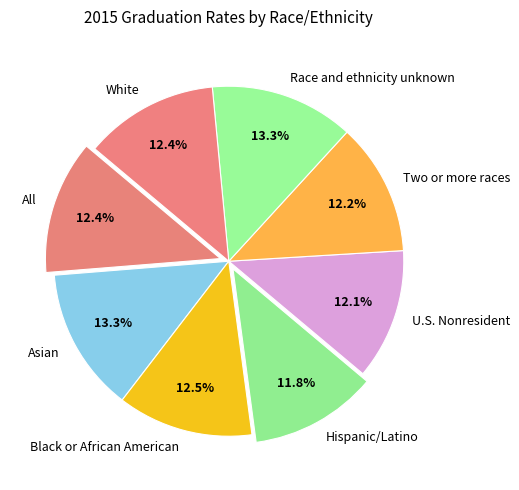

To the nearest percent, what portion does Race and ethnicity unknown represent?

13%